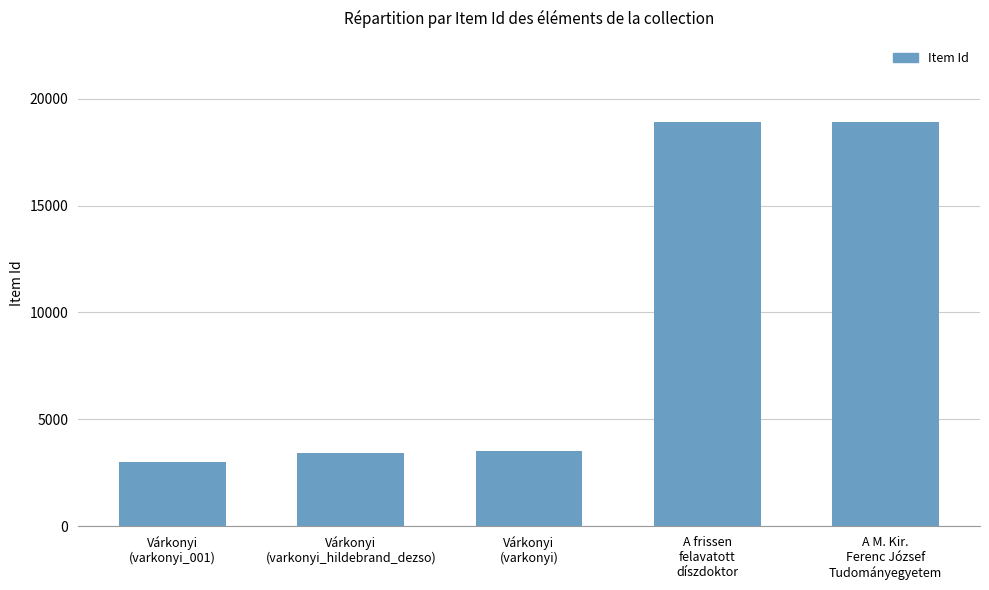

The chart shows a value of 4603 at Várkonyi
(varkonyi). True or false?

False